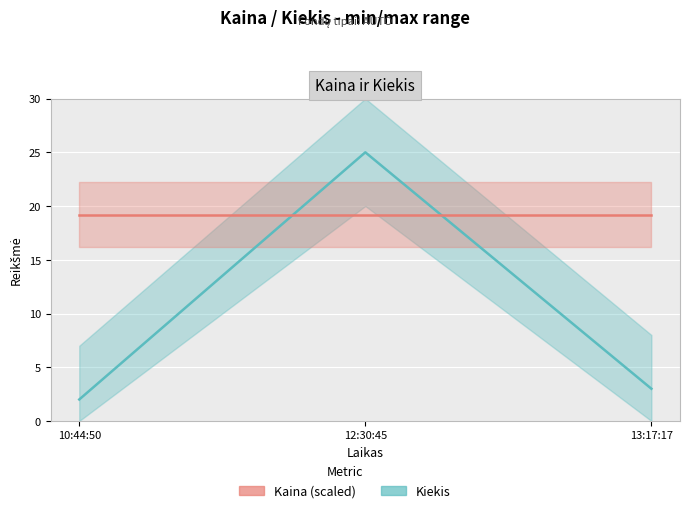

Which category has the lowest value across all series?

10:44:50